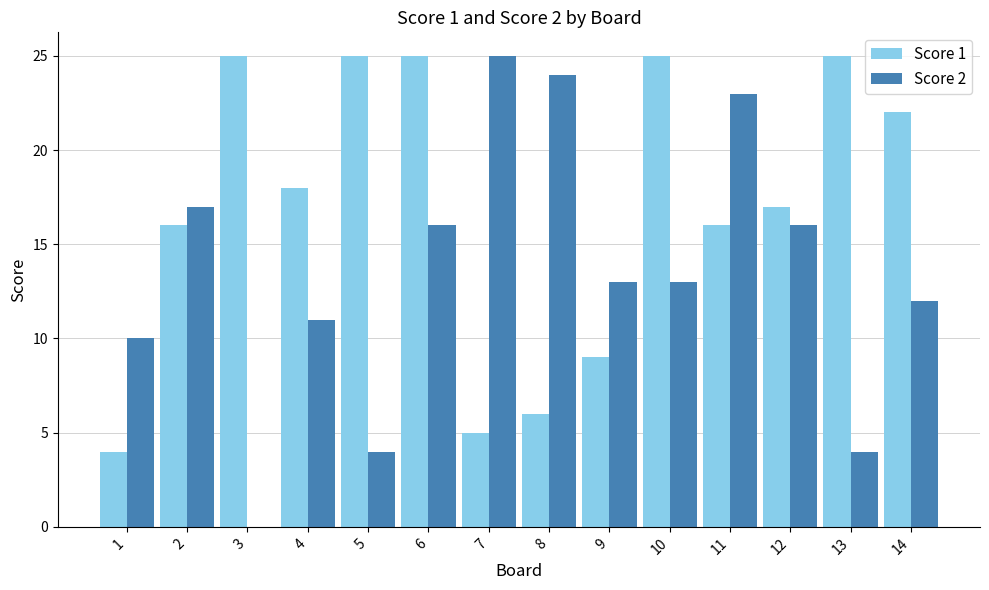

How many values in Score 2 are above zero?

13